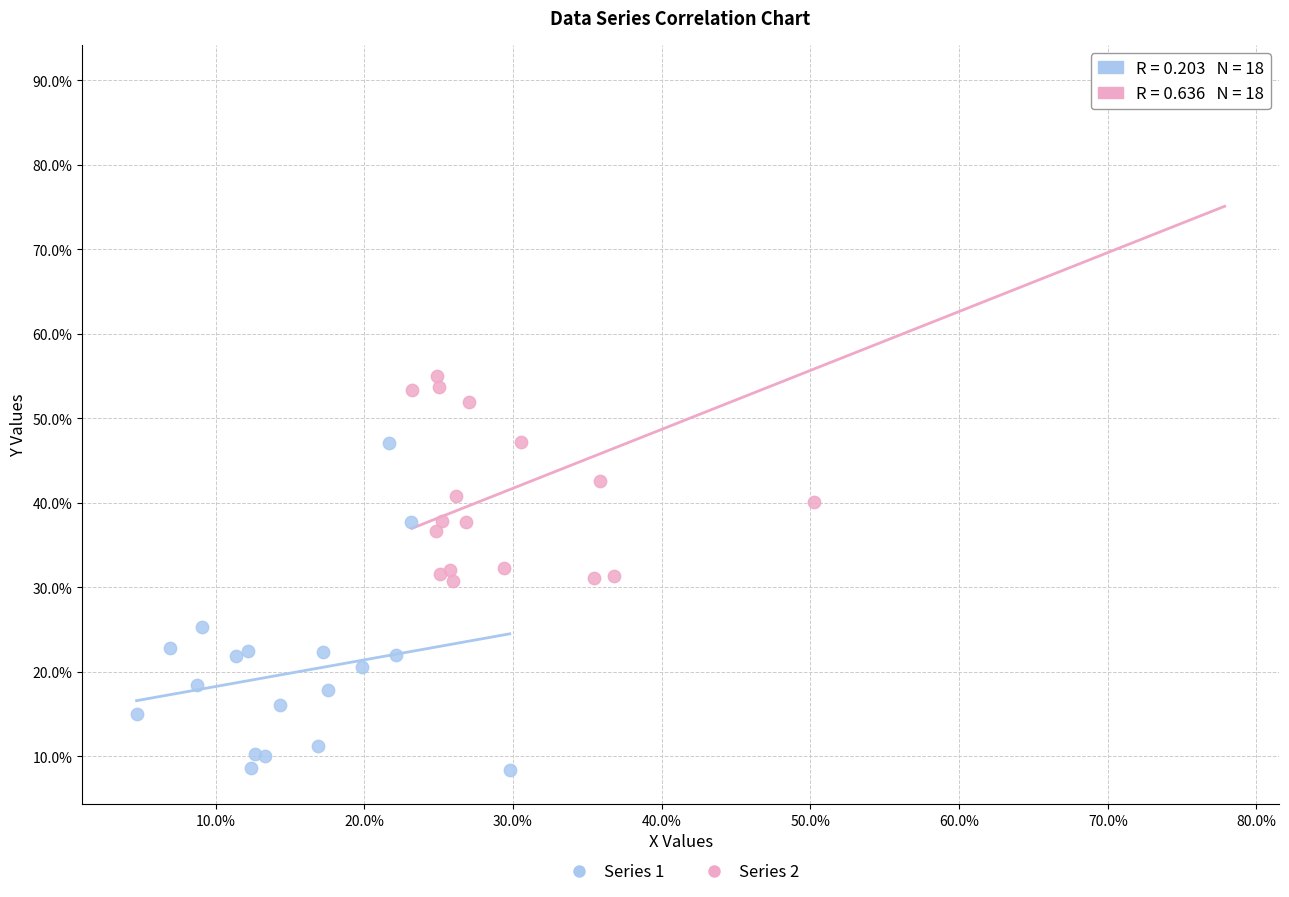

What are all the series names shown in the legend?

Series 1, Series 2